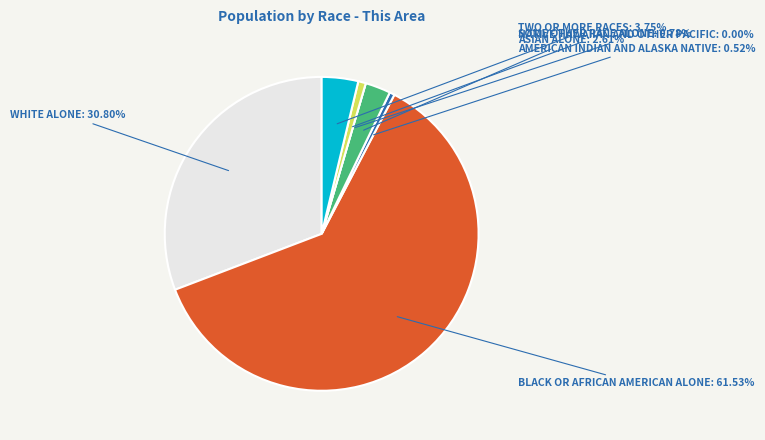

How many slices are in this pie chart?

7